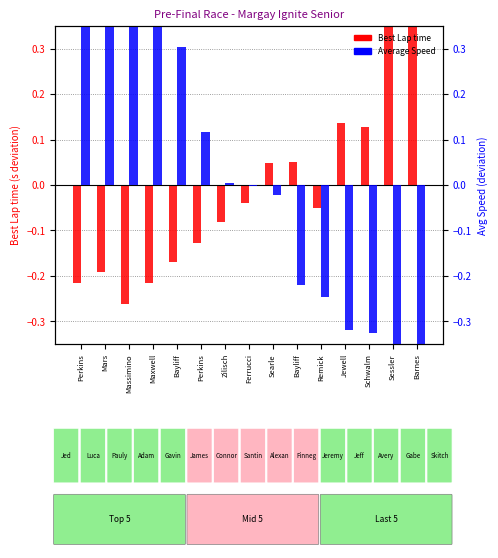

Which series has the largest range (max minus min)?

Average Speed deviation